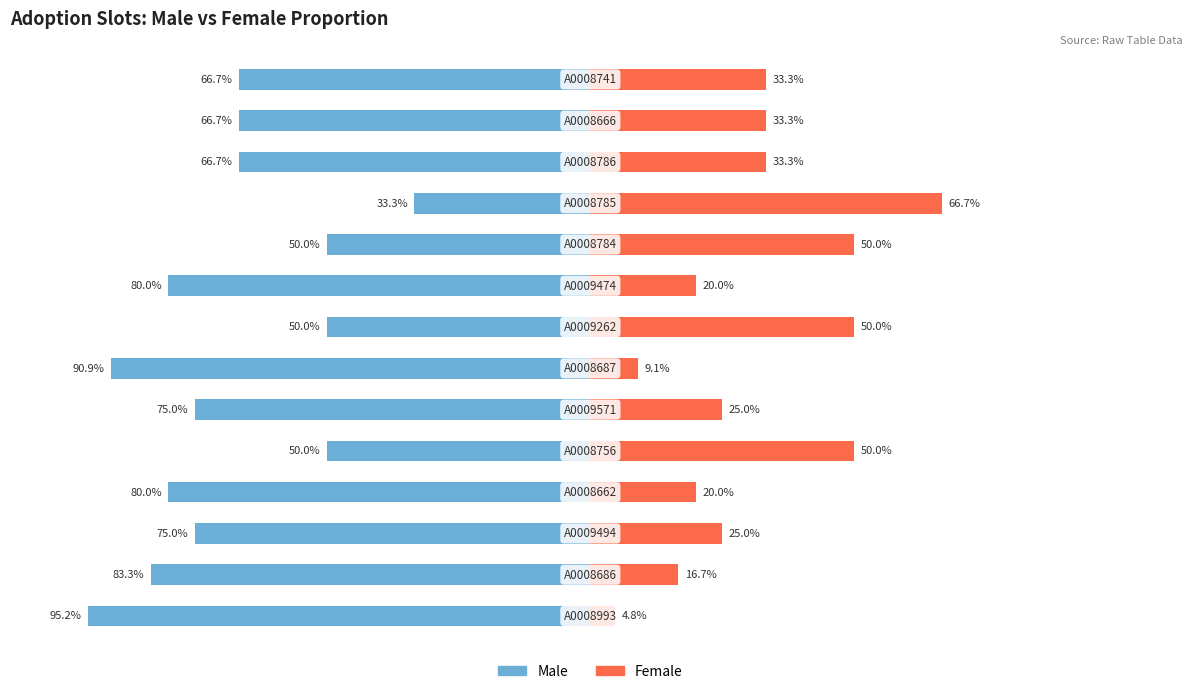

Reading left to right, what are all the values shown in this chart?

Male: 0=-95.2	1=-83.3	2=-75.0	3=-80.0	4=-50.0	5=-75.0	6=-90.9	7=-50.0	8=-80.0	9=-50.0	10=-33.3	11=-66.7	12=-66.7	13=-66.7
Female: 0=4.8	1=16.7	2=25.0	3=20.0	4=50.0	5=25.0	6=9.1	7=50.0	8=20.0	9=50.0	10=66.7	11=33.3	12=33.3	13=33.3